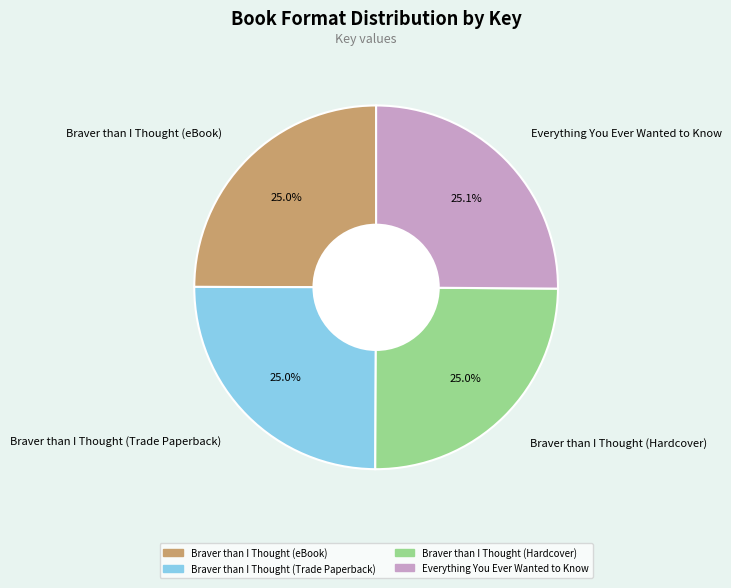

How many slices are in this pie chart?

4